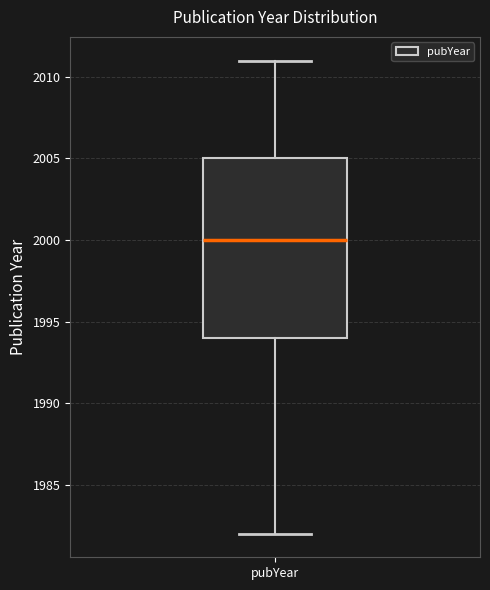

Read this box plot against the y-axis: the position of the median line, the range covered by the box, and the ends of both whiskers. The values are not printed on the chart, so give them approximately, as read against the axis.

median 2000, box 1994 to 2005, whiskers 1982 to 2011